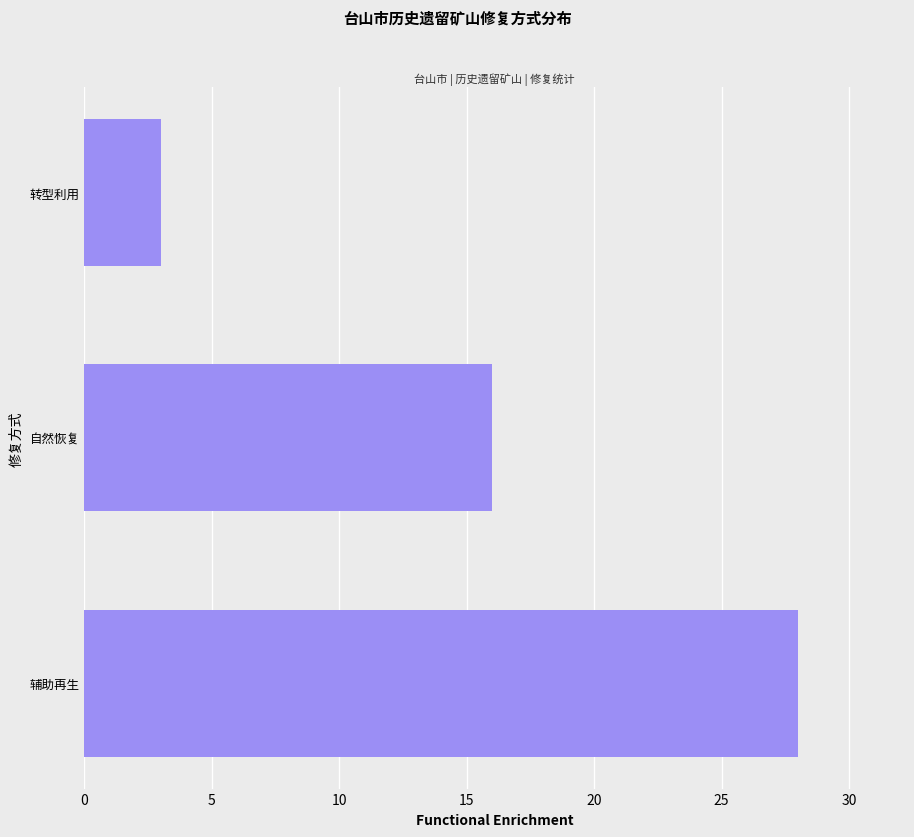

Does the chart contain stacked bars?

No